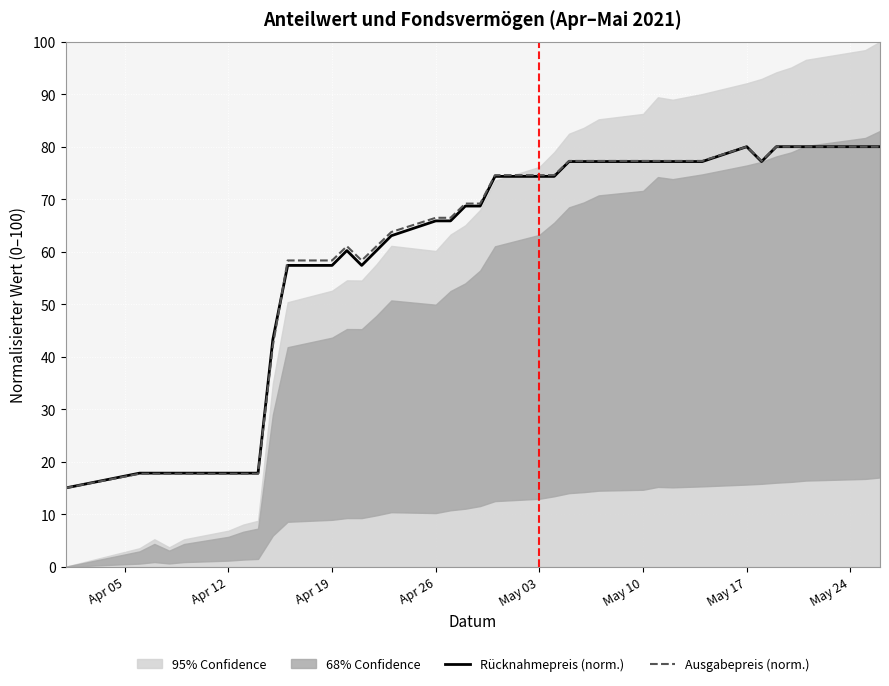

Does the chart display data point markers on the line(s)?

No